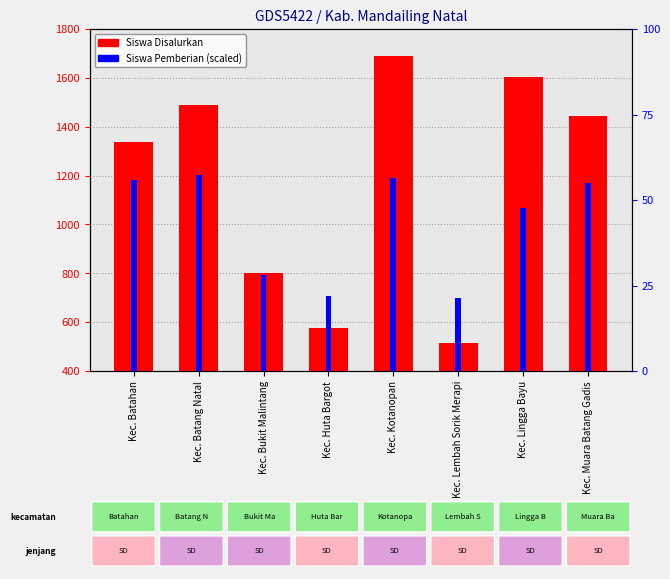

Rank the series by their maximum value, from lowest to highest.

Siswa Pemberian, Siswa Disalurkan